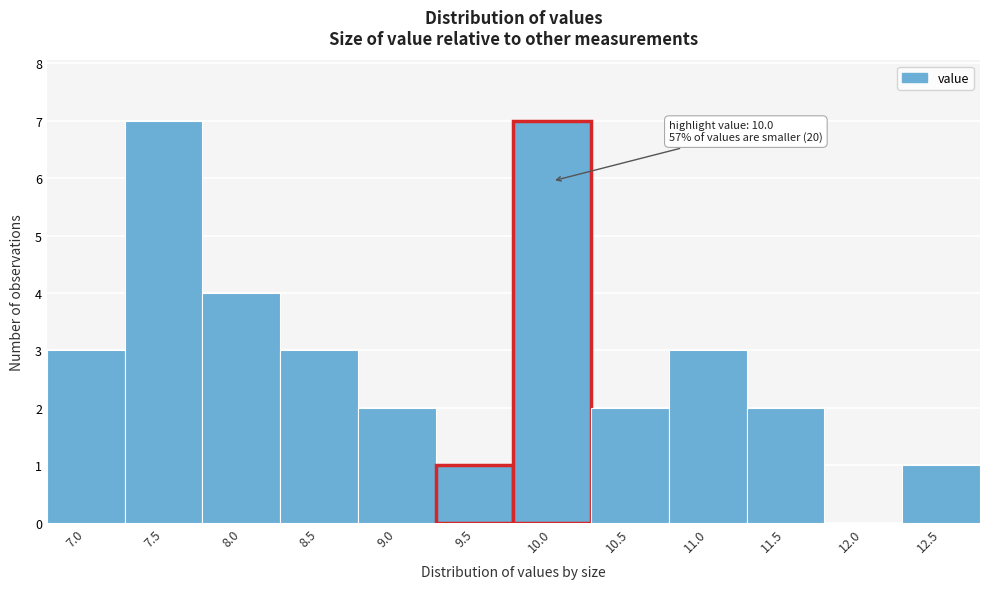

Reading left to right, what are all the values shown in this chart?

7.0=3	7.5=7	8.0=4	8.5=3	9.0=2	9.5=1	10.0=7	10.5=2	11.0=3	11.5=2	12.0=0	12.5=1